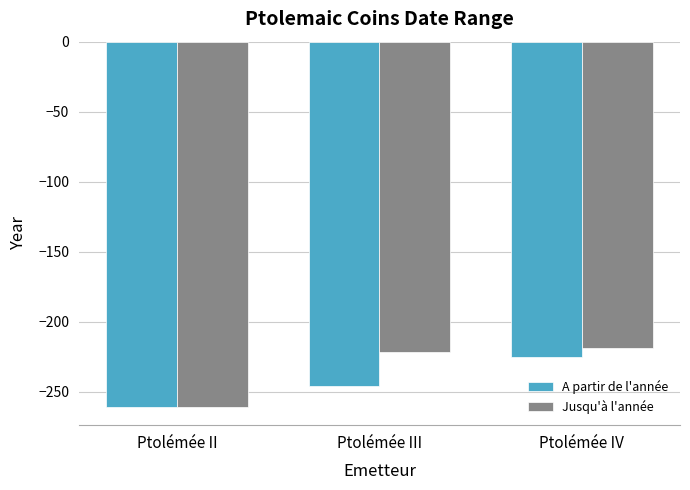

The A partir de l'année series shows -384 at Ptolémée IV. True or false?

False